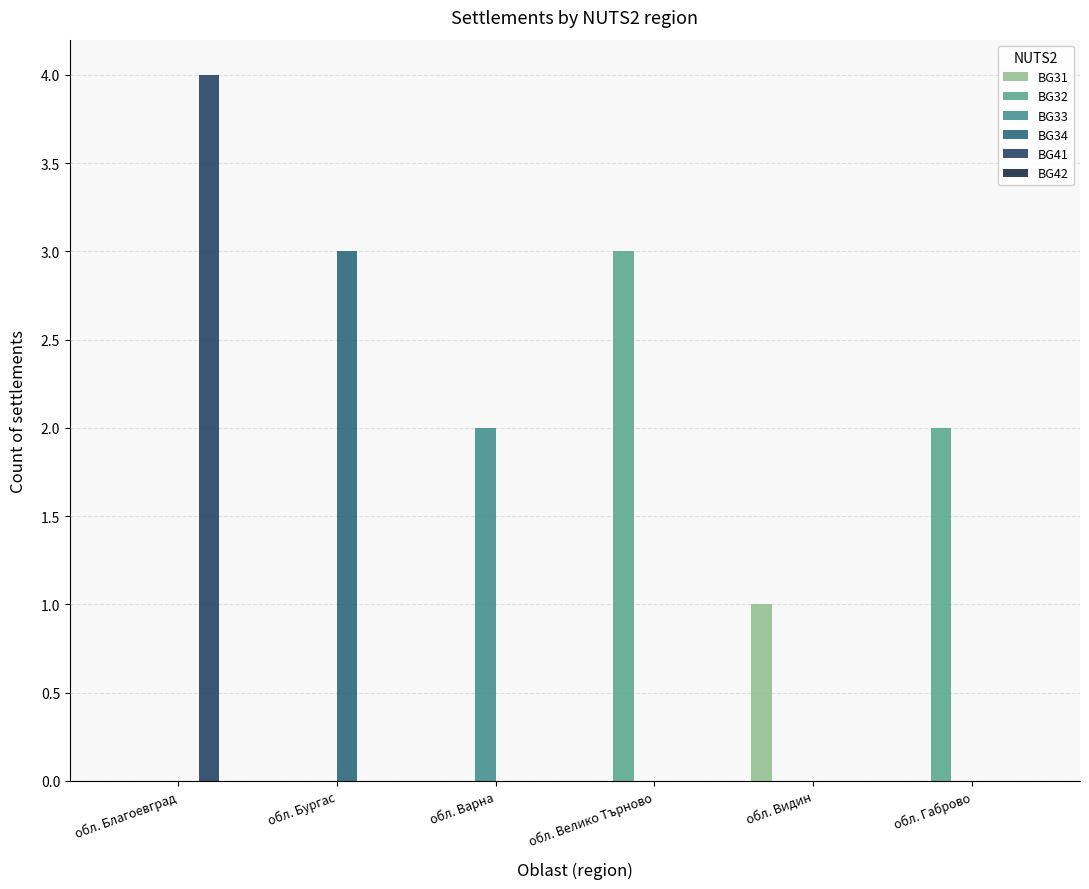

What is the total value across all series at обл. Благоевград?

4